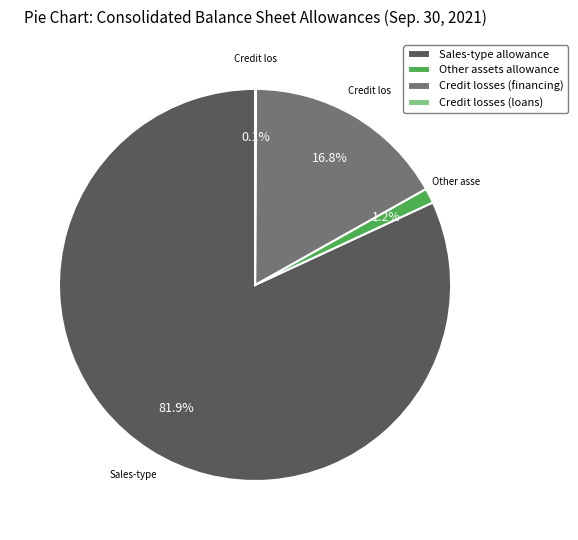

What is the largest slice in the pie chart?

Sales-type allowance